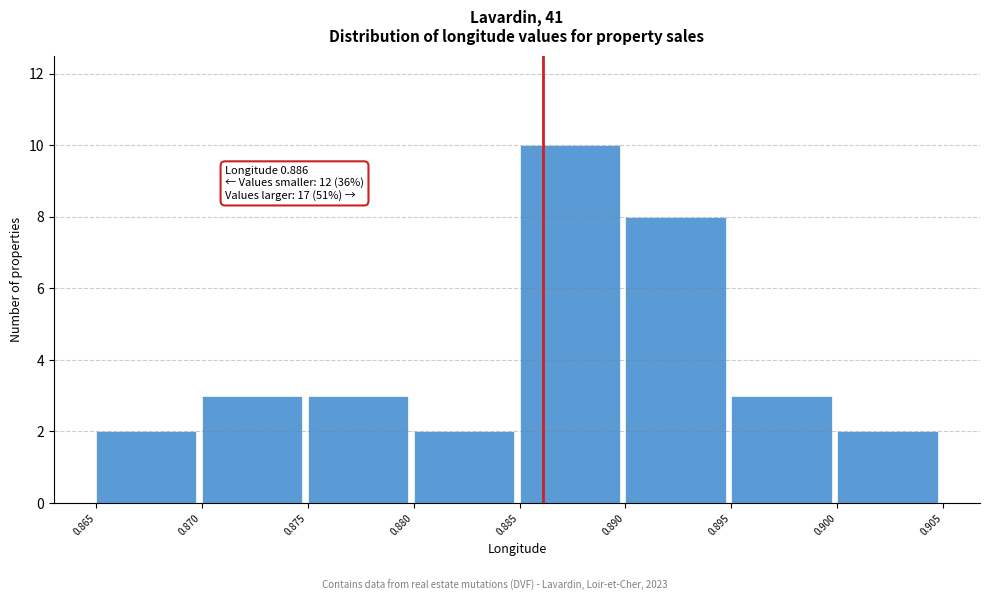

Which range on the x-axis has the tallest bar?

0.885 to 0.890